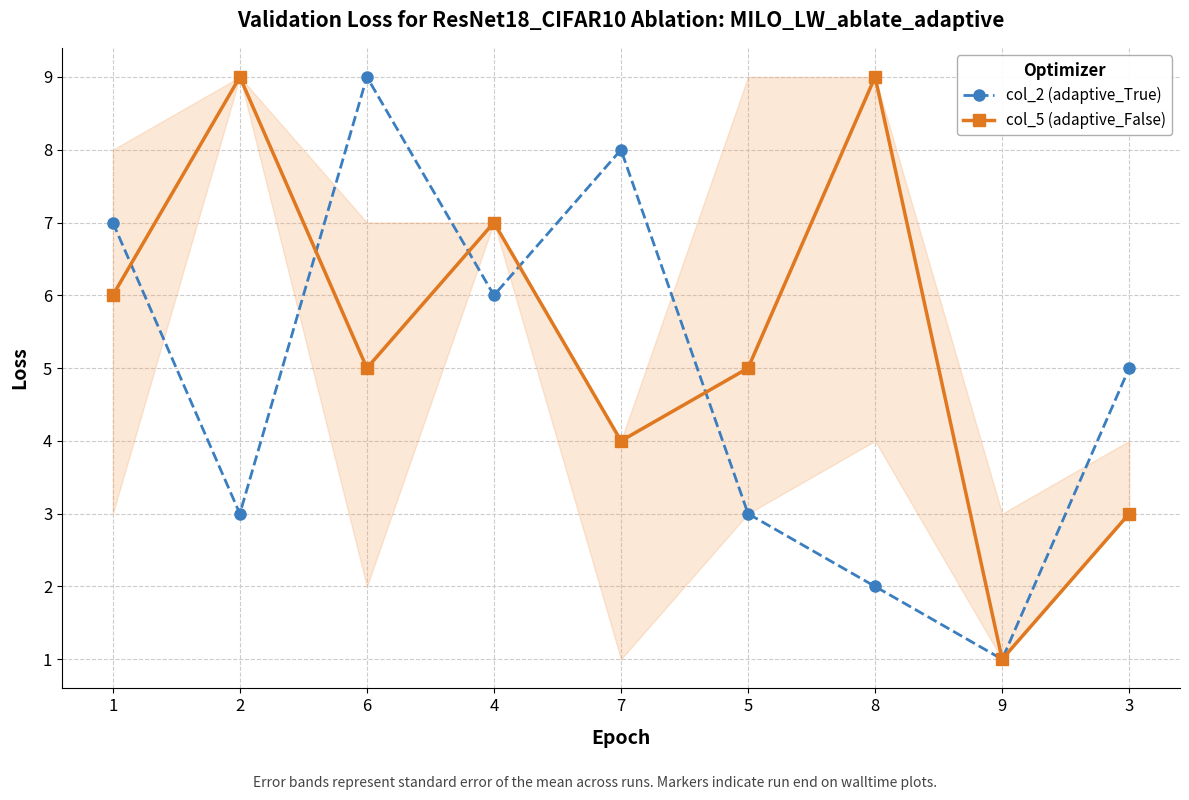

Which series changed the most between 2 and 4?

col_2 (adaptive_True)